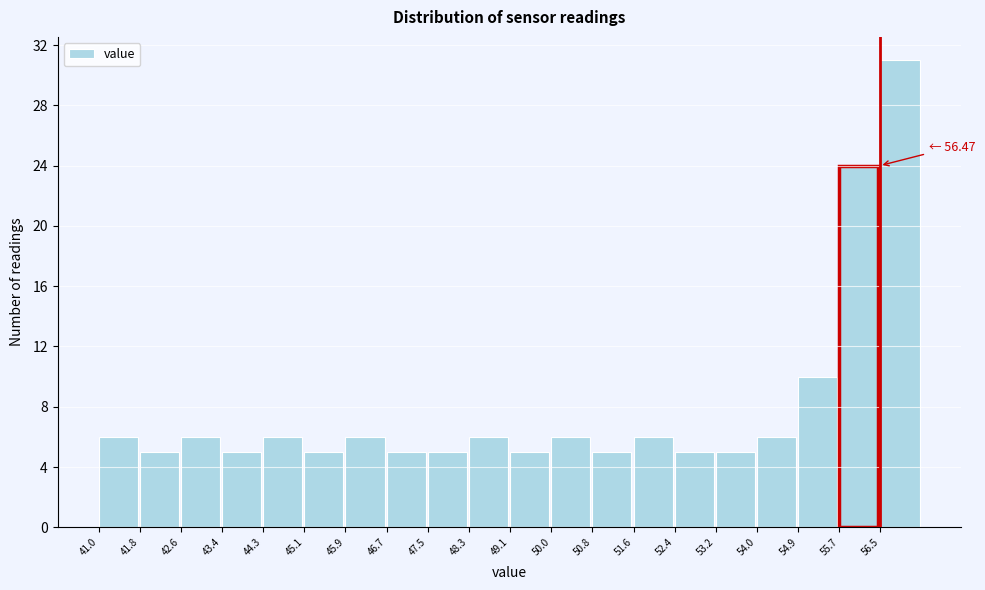

Which range on the x-axis has the tallest bar?

56.5 to 57.3